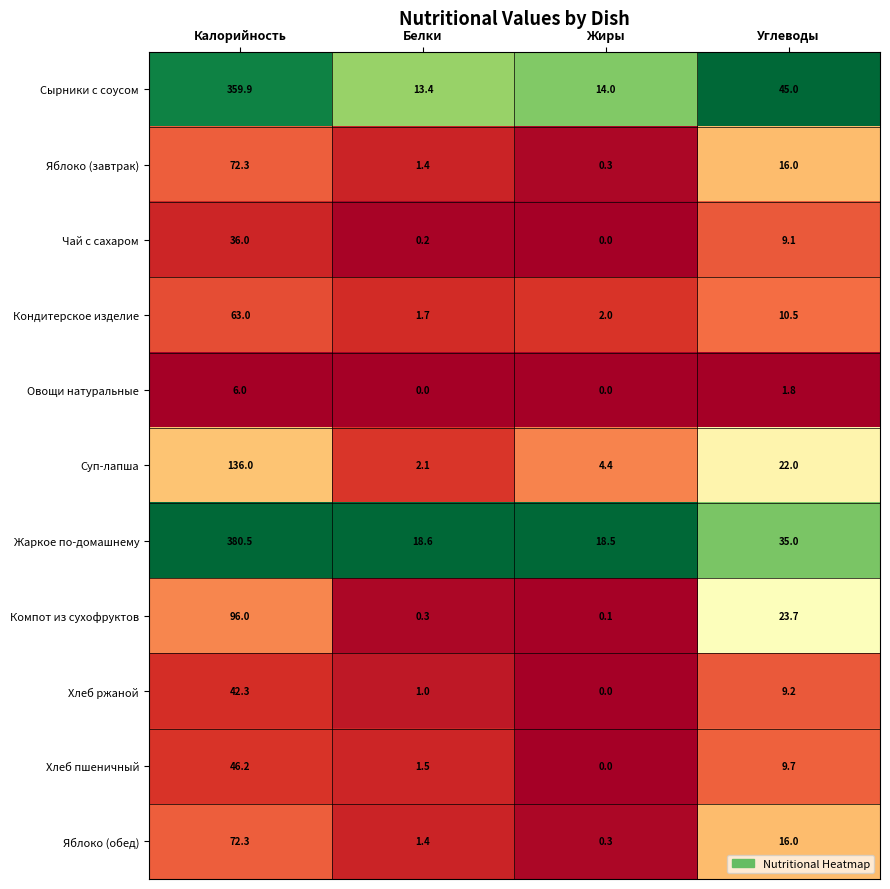

List the labels in order of Жаркое по-домашнему value, smallest first.

Жиры, Белки, Углеводы, Калорийность